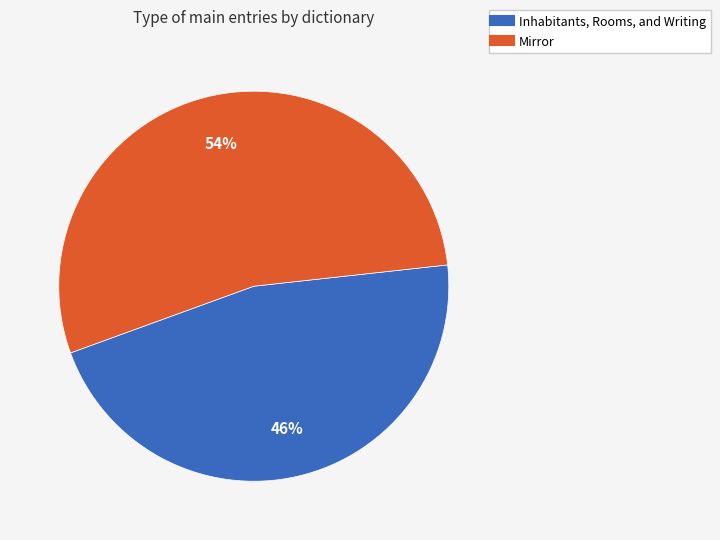

What percentage is the Inhabitants, Rooms, and Writing slice, to the nearest percent?

46%